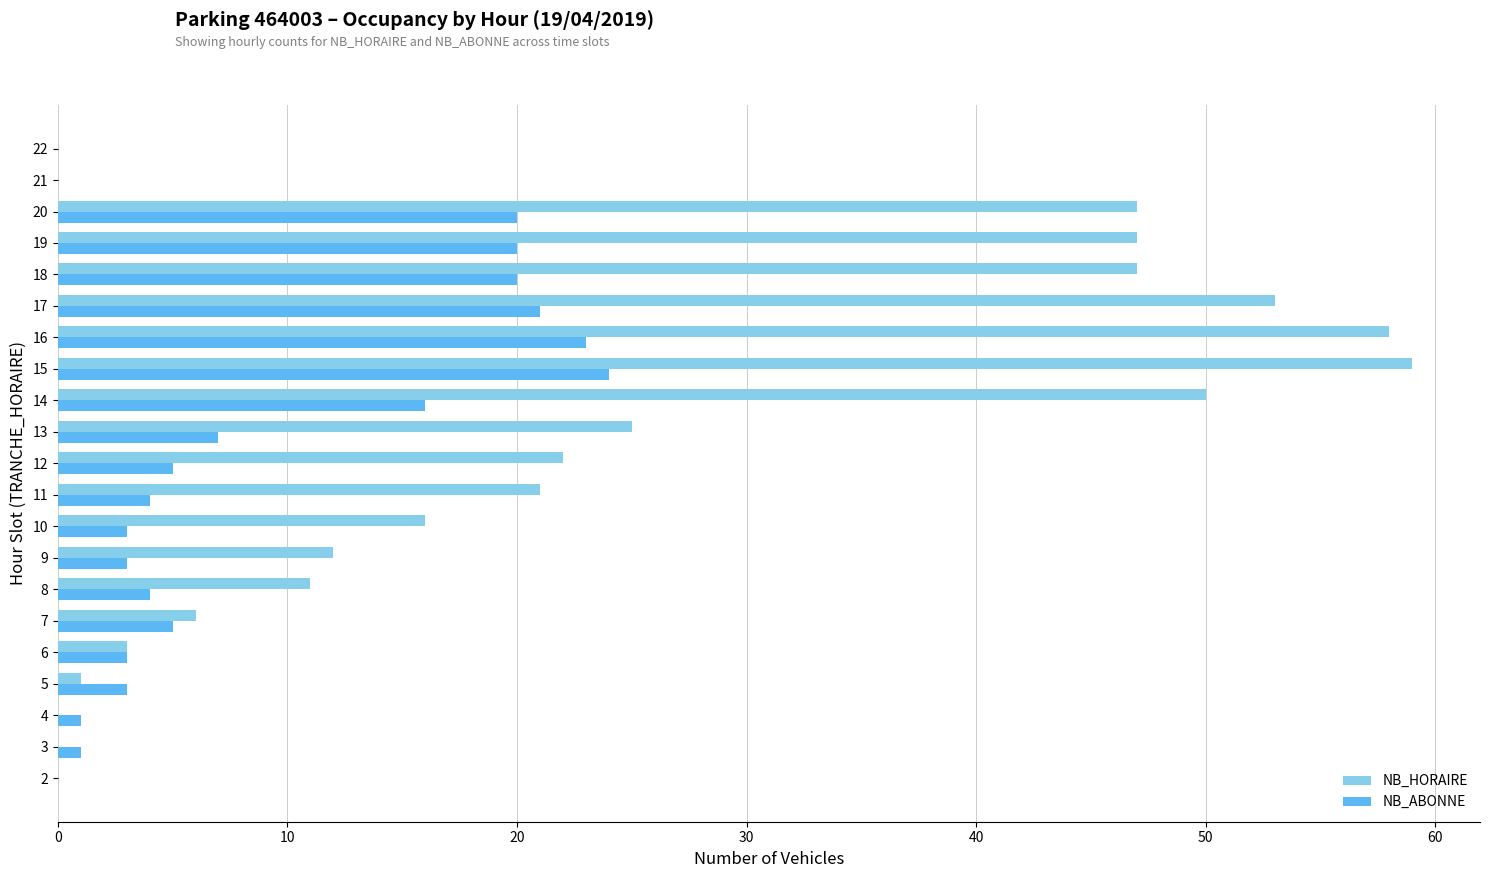

What is the maximum value shown in the chart?

59